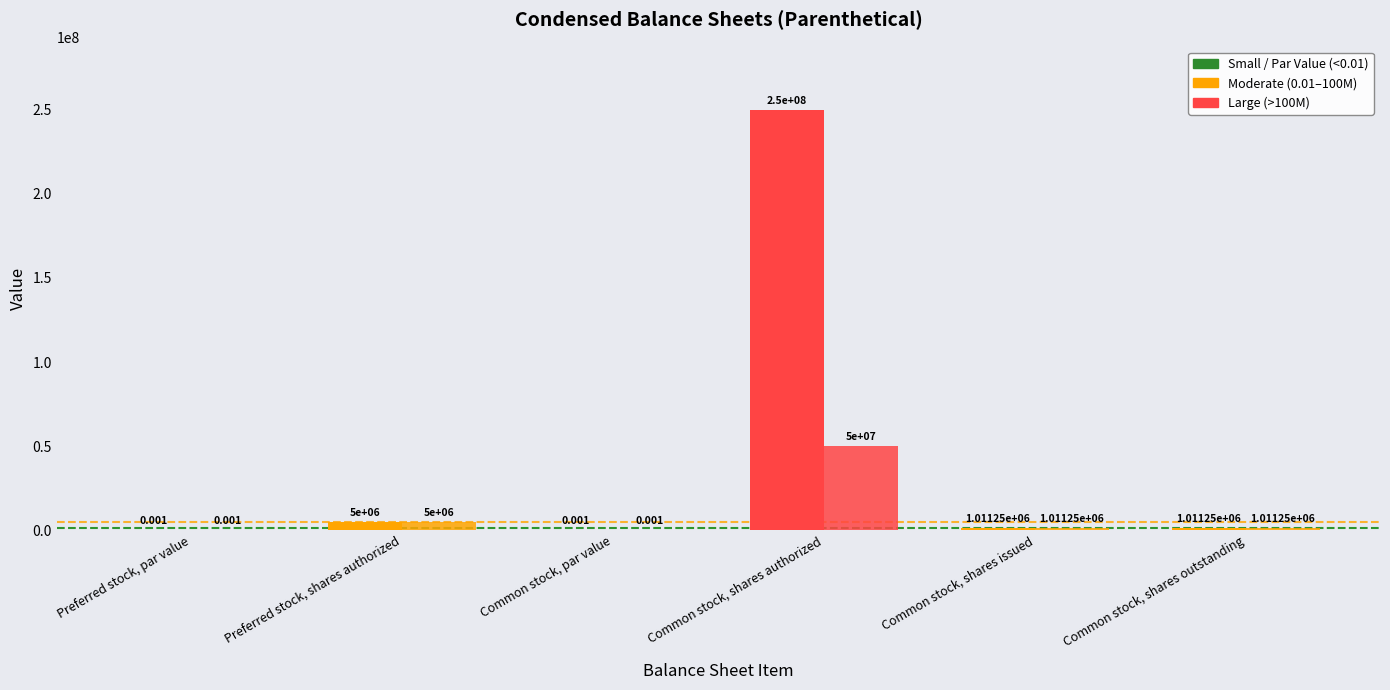

What is the greatest value displayed?

250000000.0